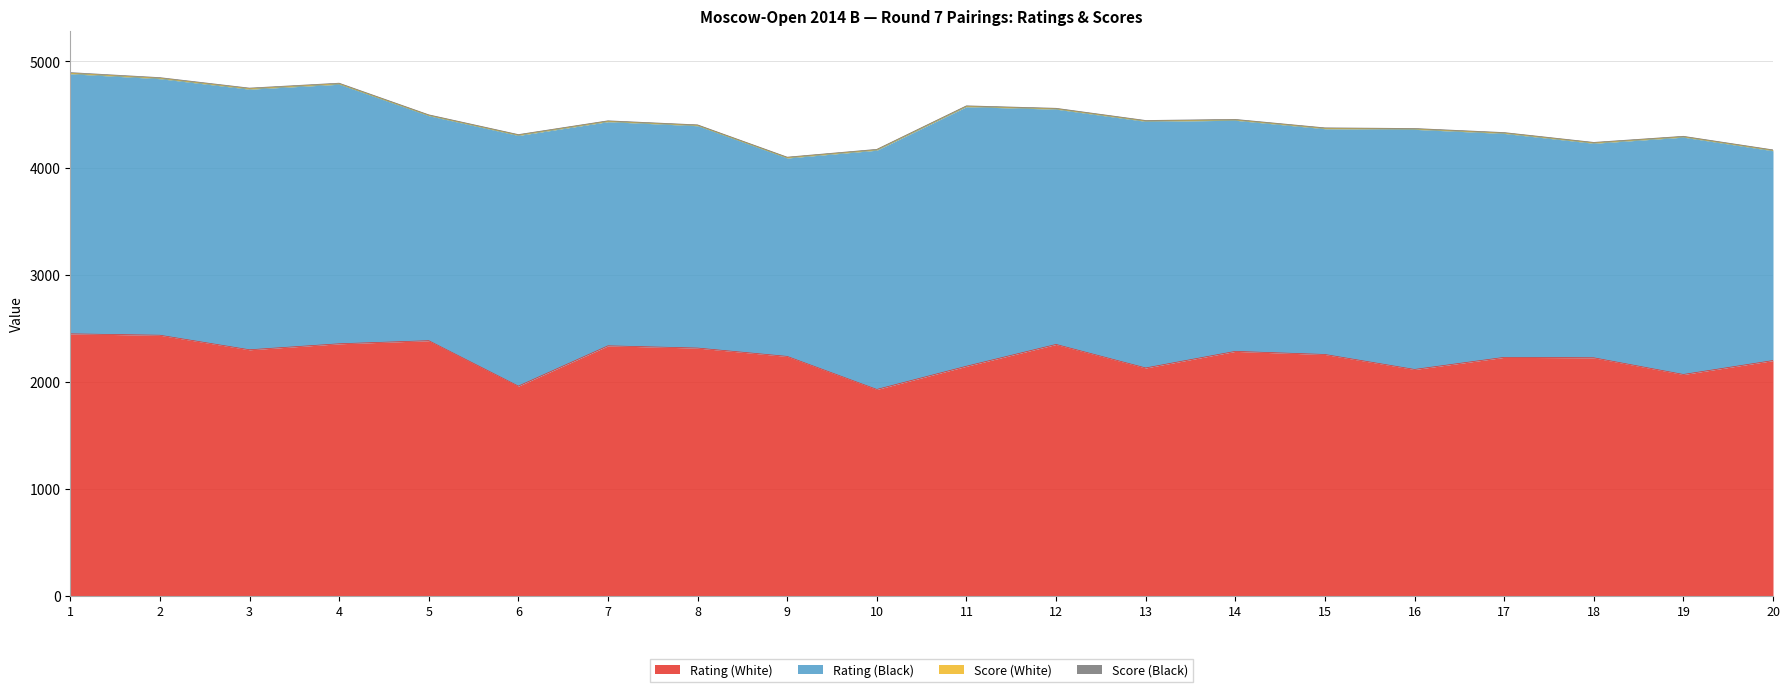

What is the difference between the second highest and minimum values in the Rating (White) series?

507